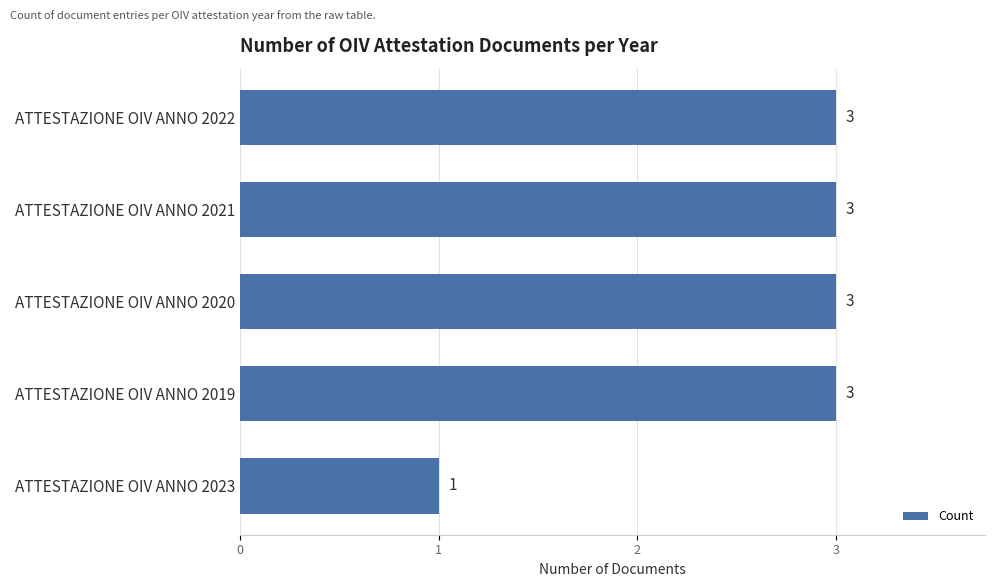

Which has a higher value, ATTESTAZIONE OIV ANNO 2023 or ATTESTAZIONE OIV ANNO 2021?

ATTESTAZIONE OIV ANNO 2021